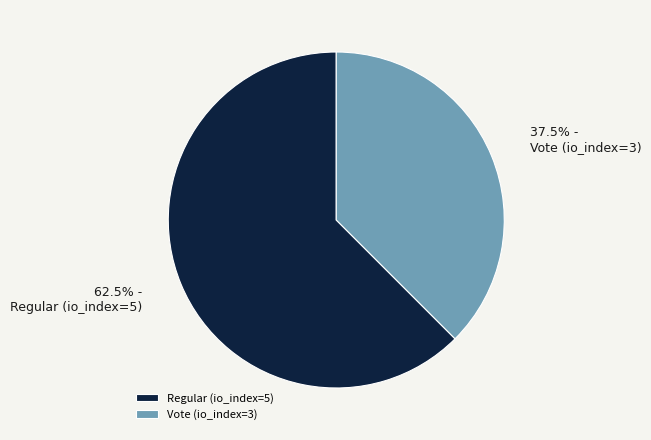

Count the number of slices in the pie.

2